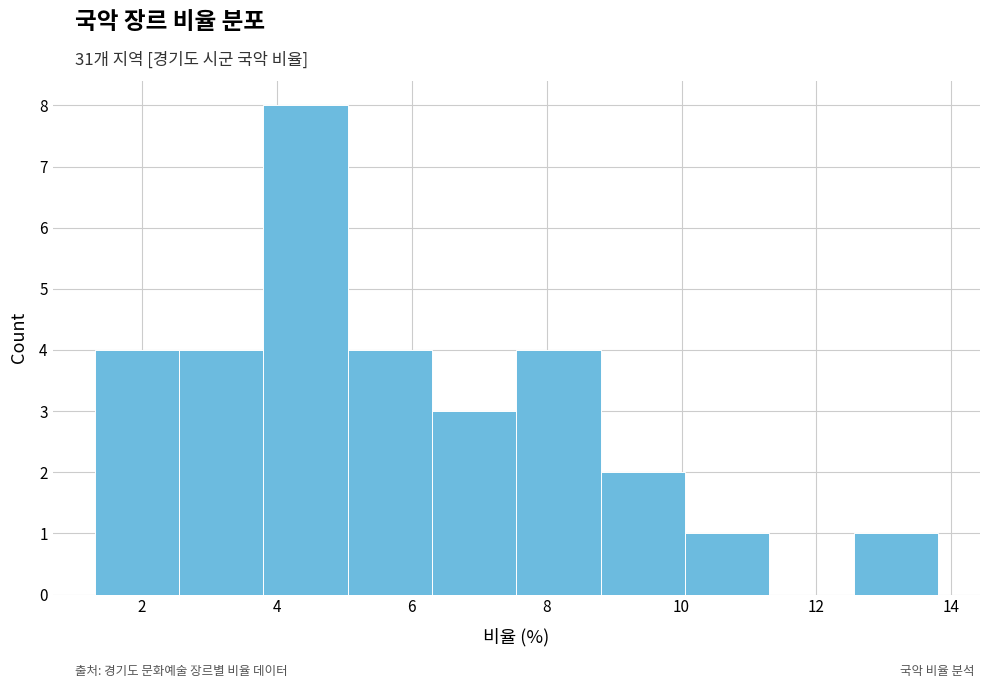

Which range on the x-axis has the tallest bar?

3.80 to 5.05